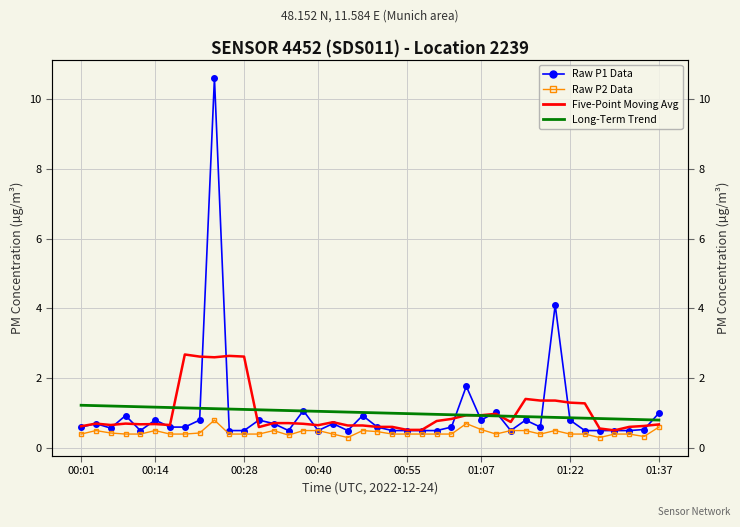

Is the value of Raw P2 Data at 21 greater than the value of Long-Term Trend (P1) at 11?

No